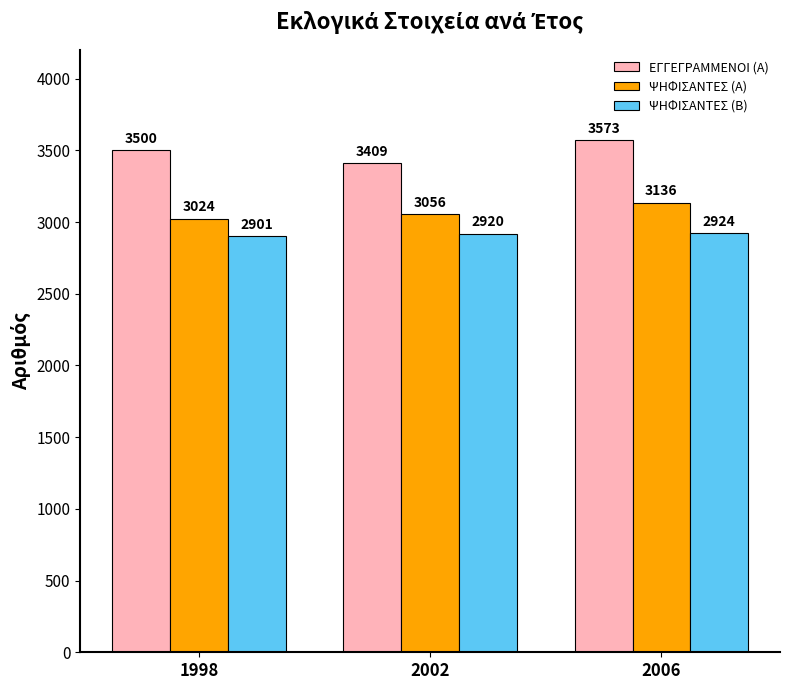

What is the average value of the ΨΗΦΙΣΑΝΤΕΣ (Β) series?

2915